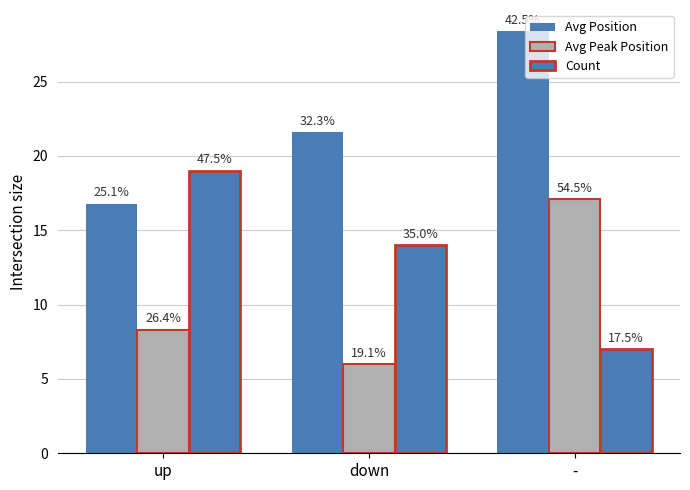

Are the bars horizontal?

No